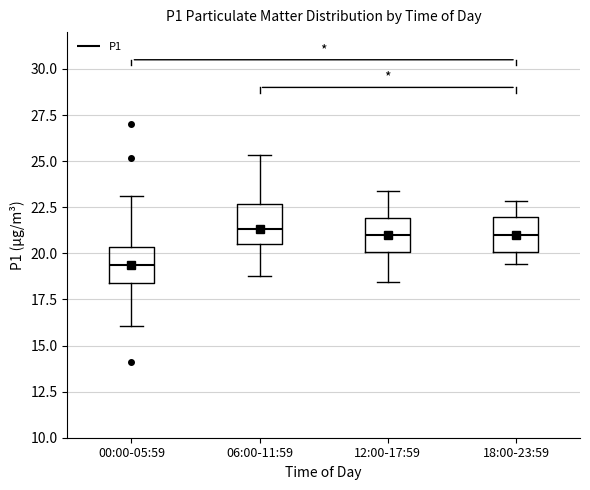

Reading left to right, read every box against the y-axis: the position of its median line, the range the box covers, and the ends of its whiskers. The values are not printed on the chart, so give them approximately, as read against the axis.

00:00-05:59: median 19.5, box 18.5 to 20.5, whiskers 16.0 to 23.0
06:00-11:59: median 21.5, box 20.5 to 22.5, whiskers 19.0 to 25.5
12:00-17:59: median 21.0, box 20.0 to 22.0, whiskers 18.5 to 23.5
18:00-23:59: median 21.0, box 20.0 to 22.0, whiskers 19.5 to 23.0